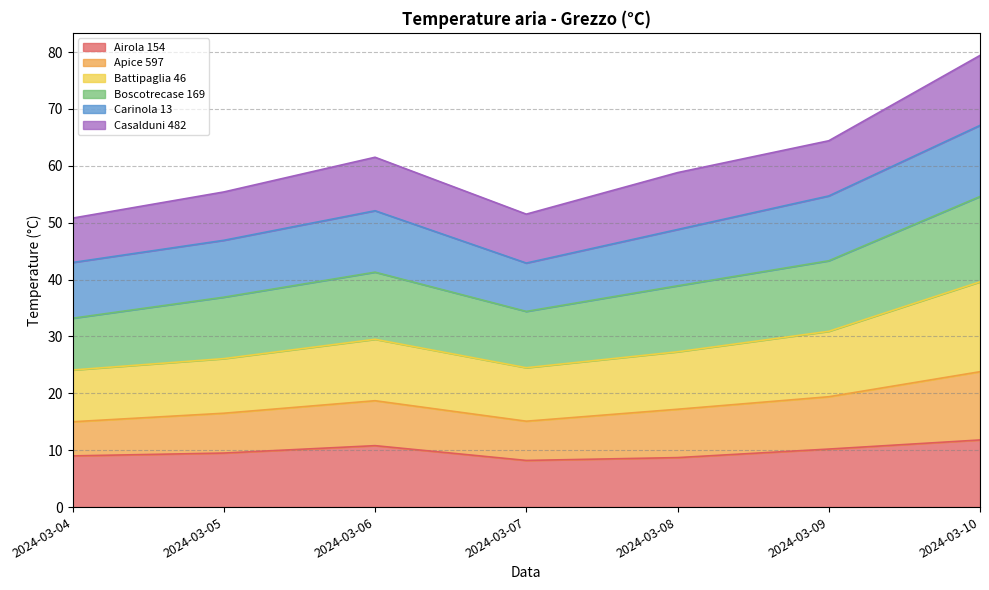

What is the total value across all series at 2024-03-09?

64.4